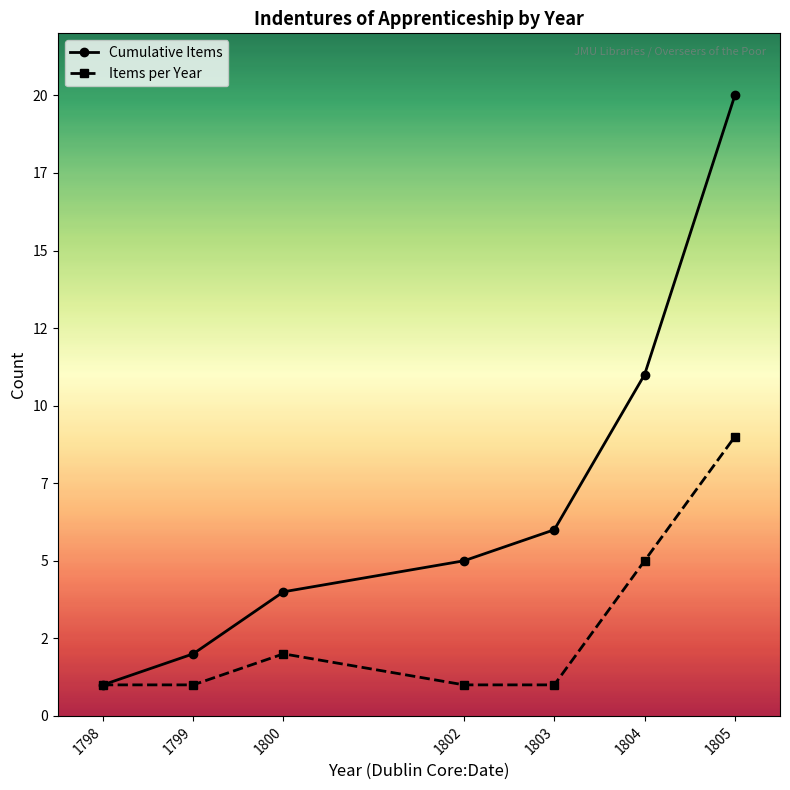

What is the difference between the highest and lowest values at 1800?

2